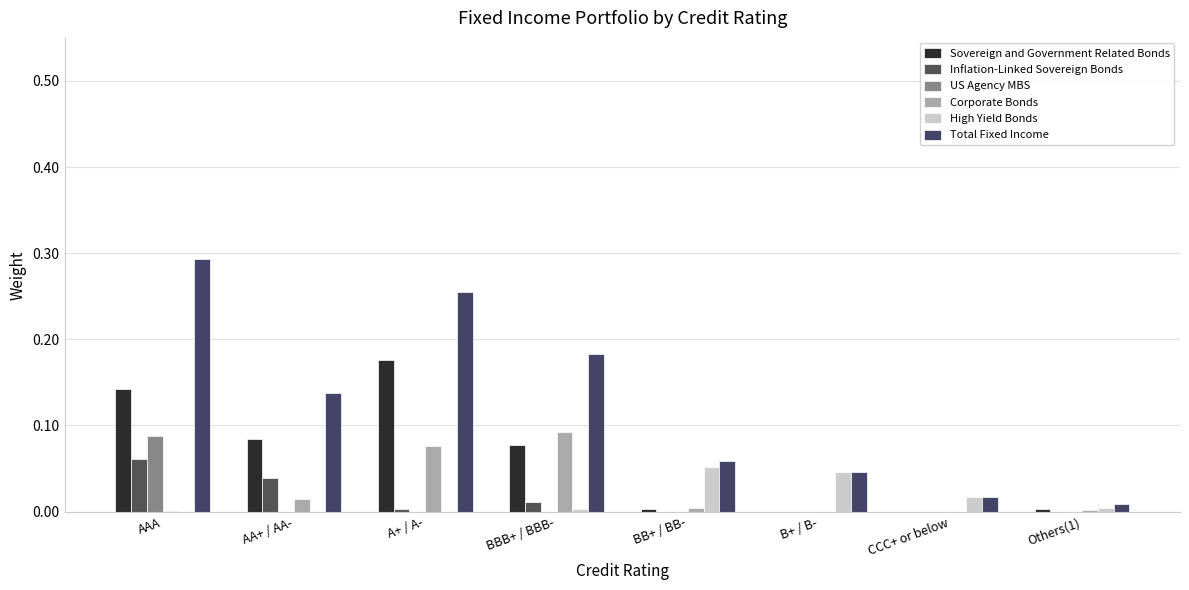

How many data points does each series have?

8